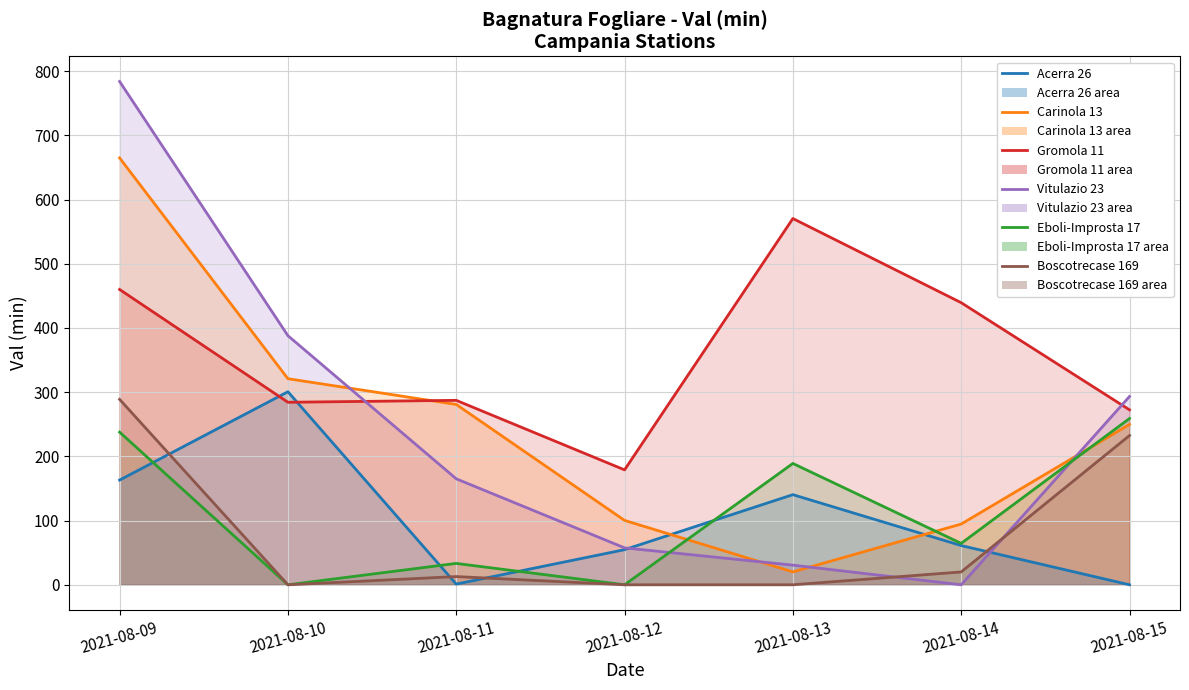

What is the difference between the Vitulazio 23 values at 2021-08-15 and 2021-08-10?

94.7